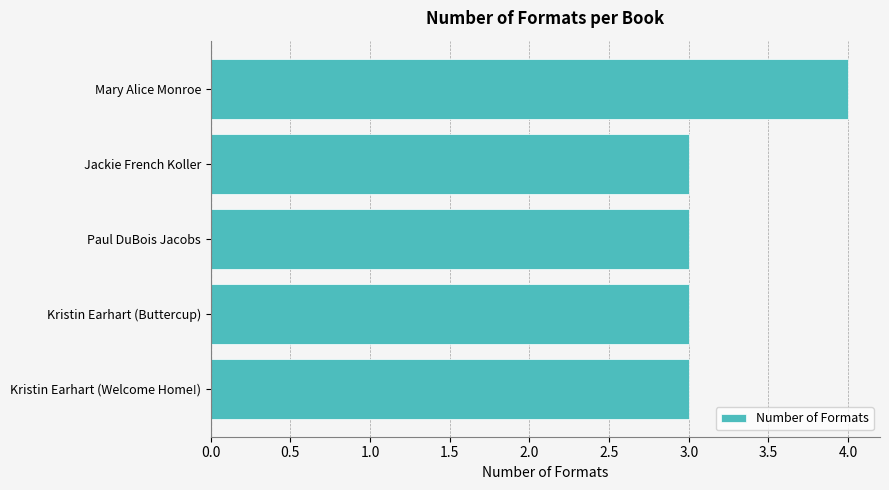

Approximately how many times larger is the value at Mary Alice Monroe compared to Jackie French Koller?

1.3